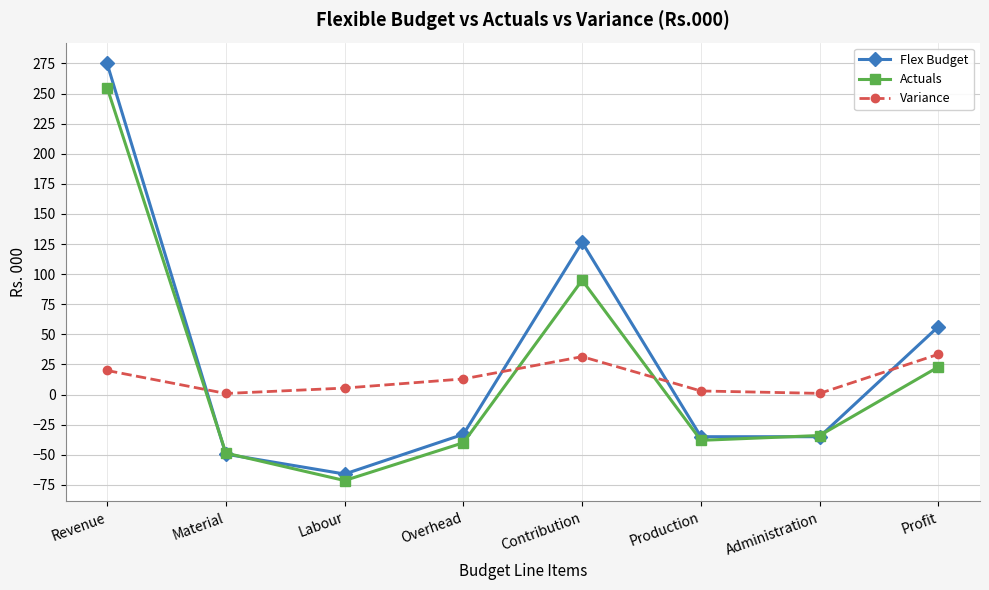

What is the smallest value displayed?

-71.4